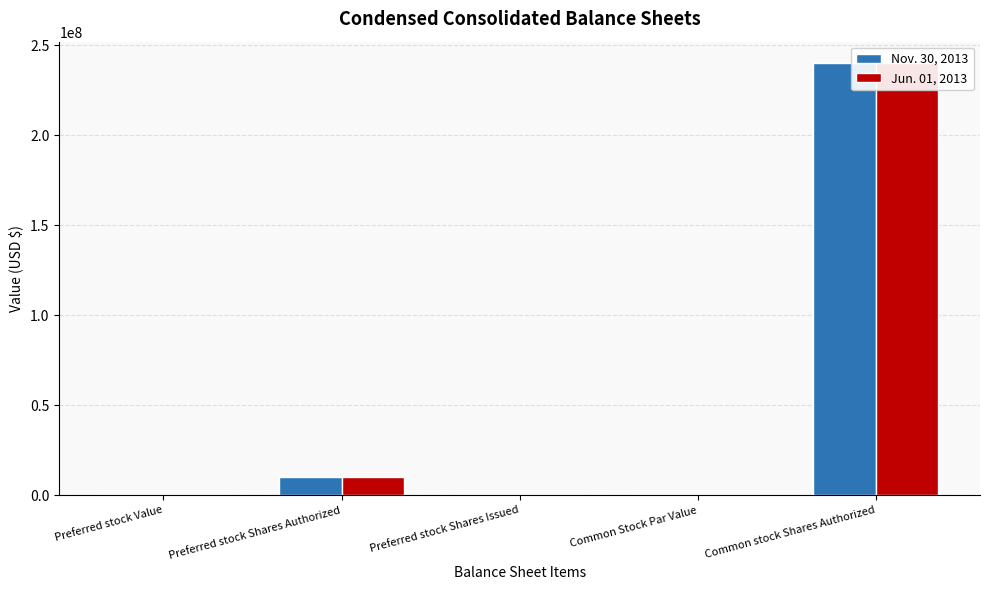

How many series are shown in this chart?

2